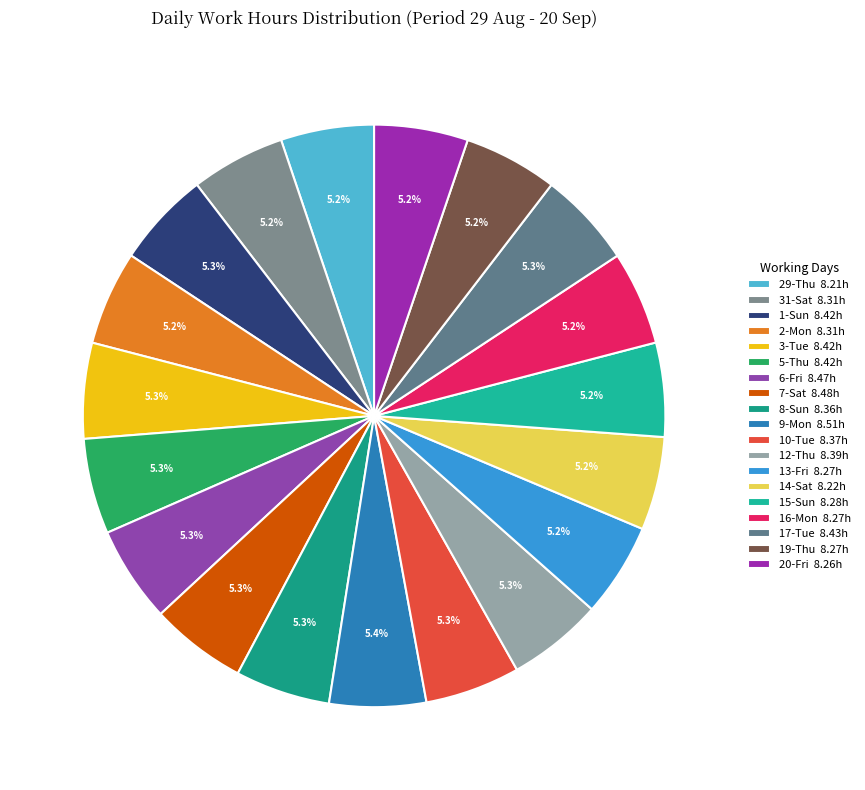

Is there a majority slice in this chart?

No